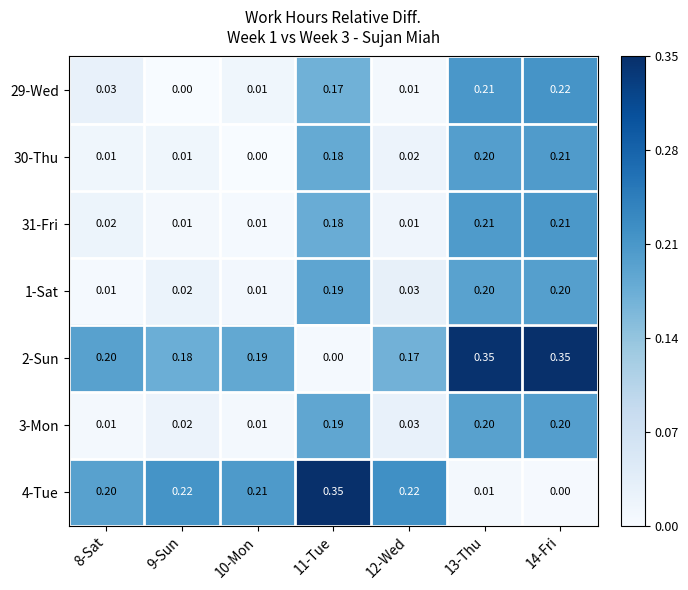

Is the value of 2-Sun at 14-Fri greater than the value of 3-Mon at 14-Fri?

Yes